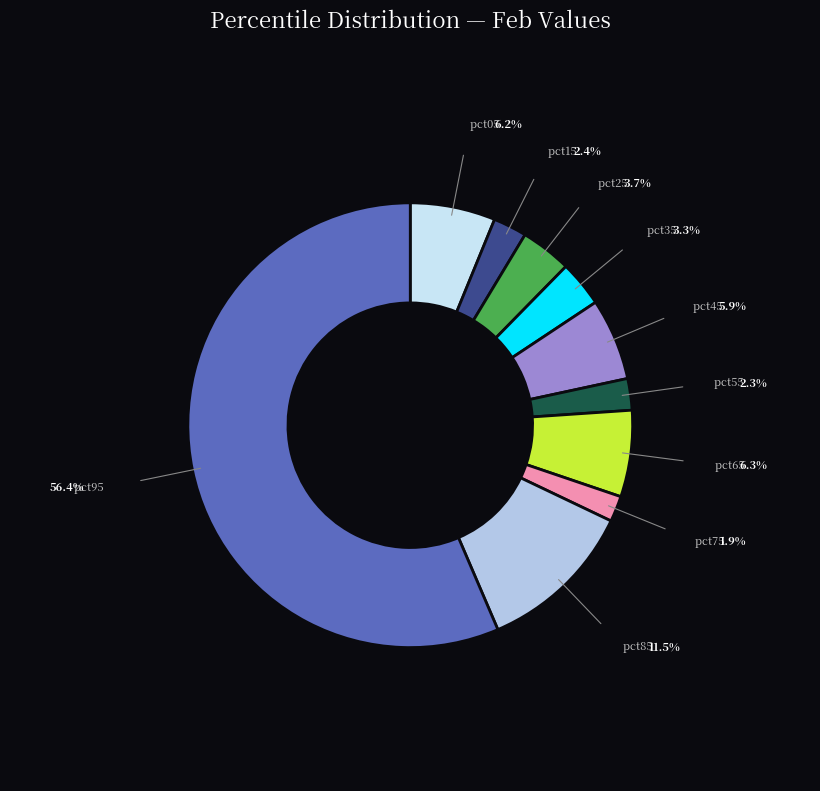

What is the largest slice in the pie chart?

pct95